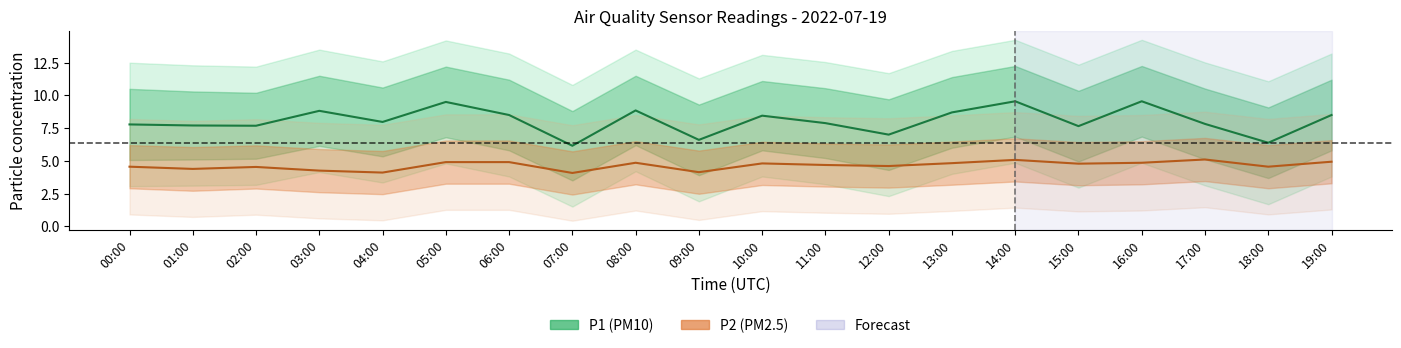

List the series in order of their peak value, lowest first.

P2, P1